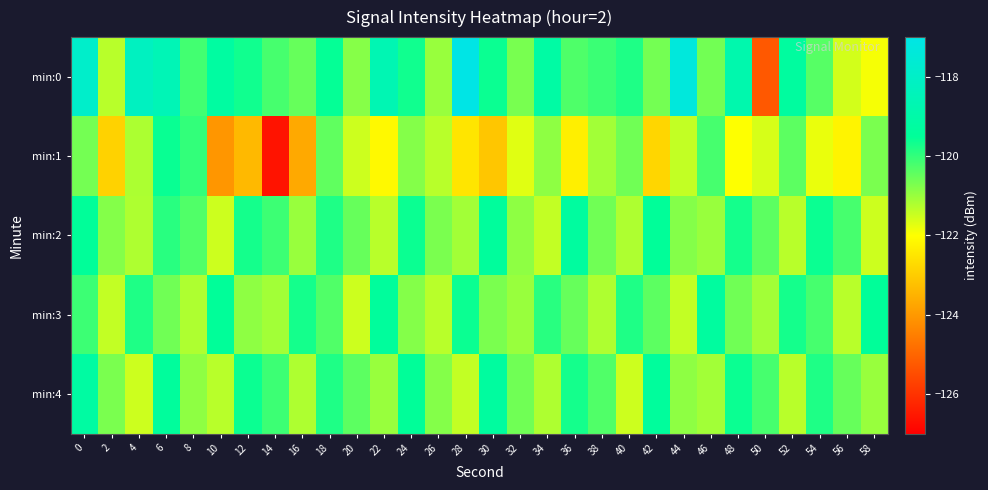

Rank the series by their maximum value, from highest to lowest.

min:0, min:4, min:2, min:3, min:1